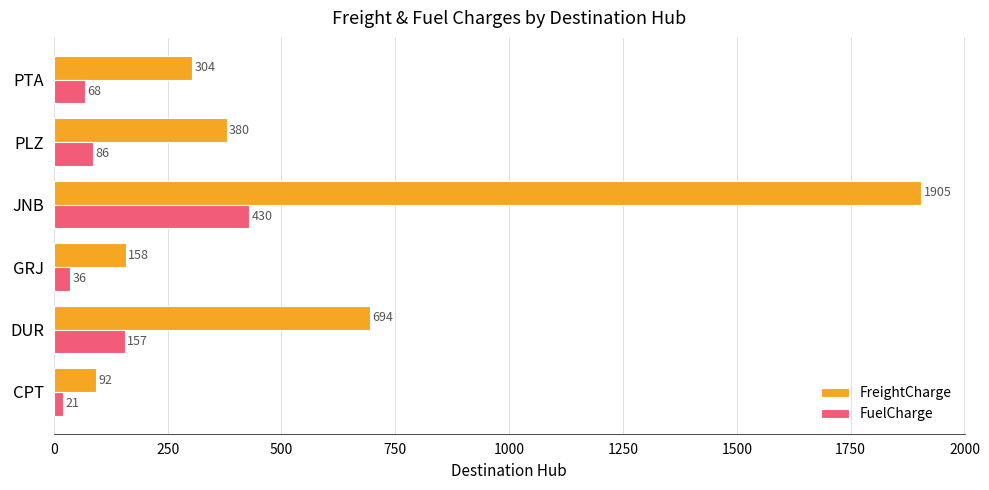

What is the smallest value displayed?

20.8